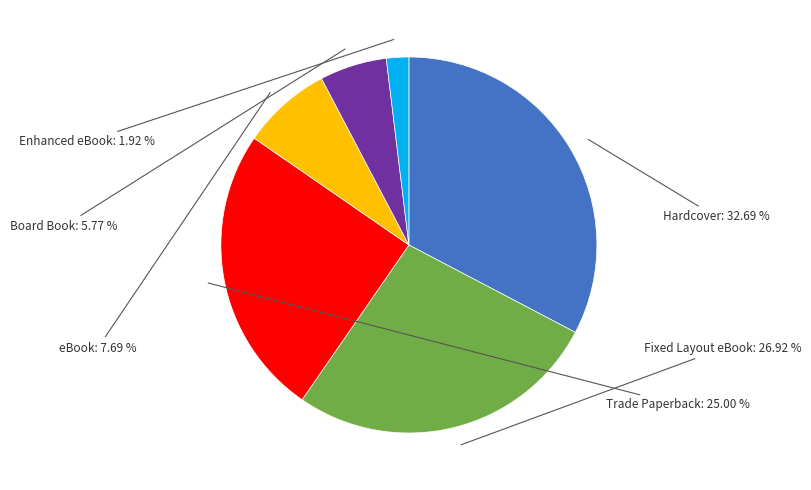

Is there any slice that represents more than half of the pie?

No